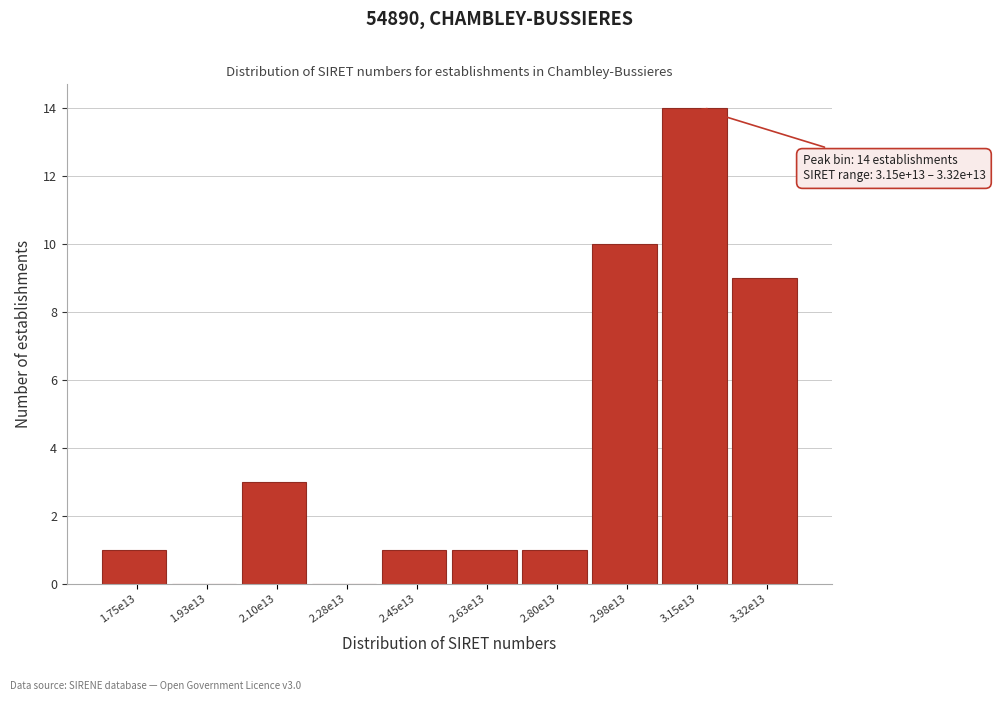

Reading left to right, what are all the values shown in this chart?

1.75e13=1	1.93e13=0	2.10e13=3	2.28e13=0	2.45e13=1	2.63e13=1	2.80e13=1	2.98e13=10	3.15e13=14	3.32e13=9